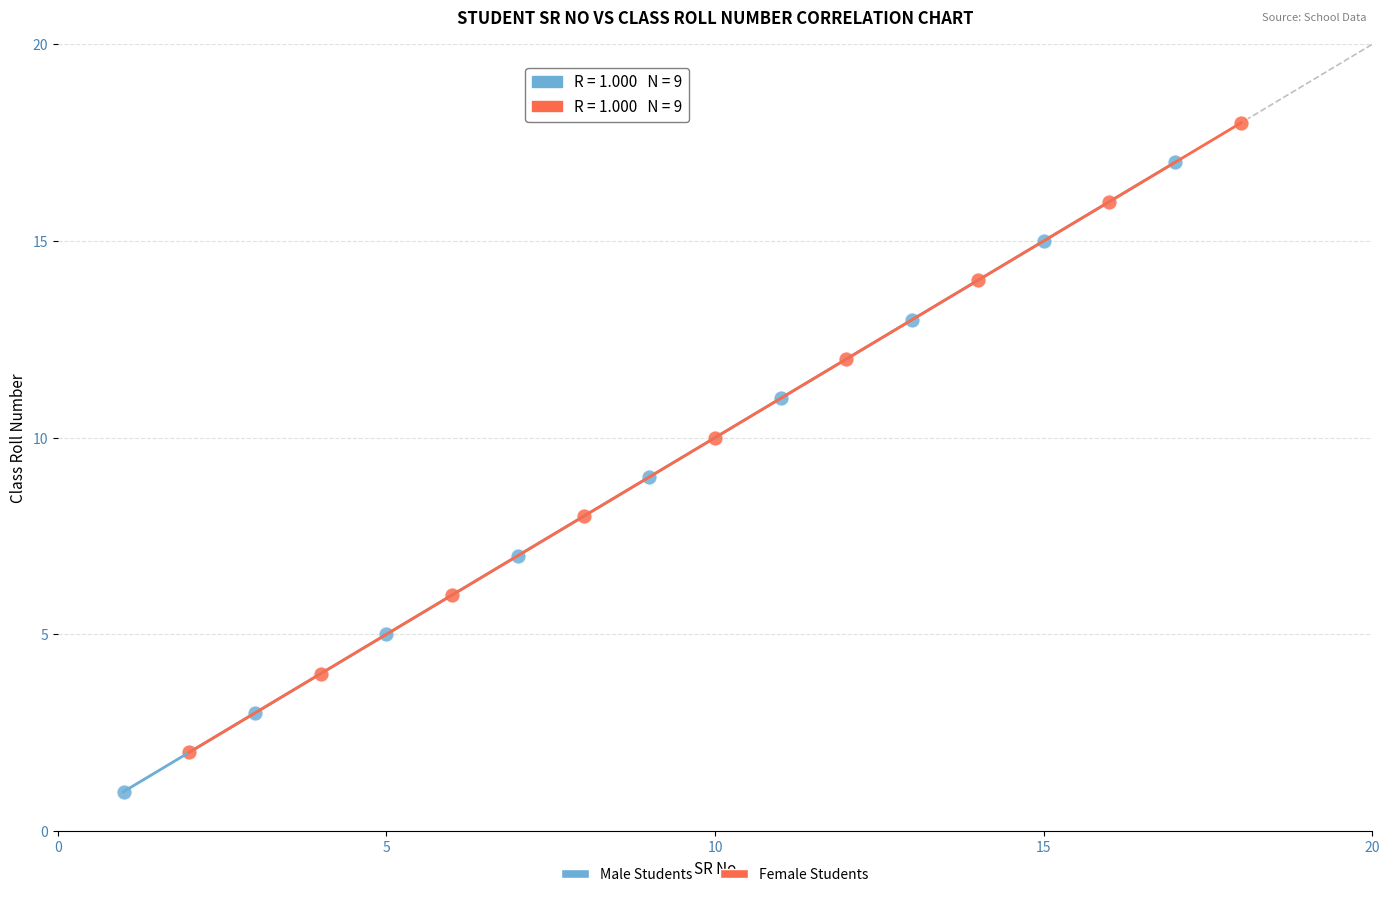

Which series contains the highest Y value?

Female Students